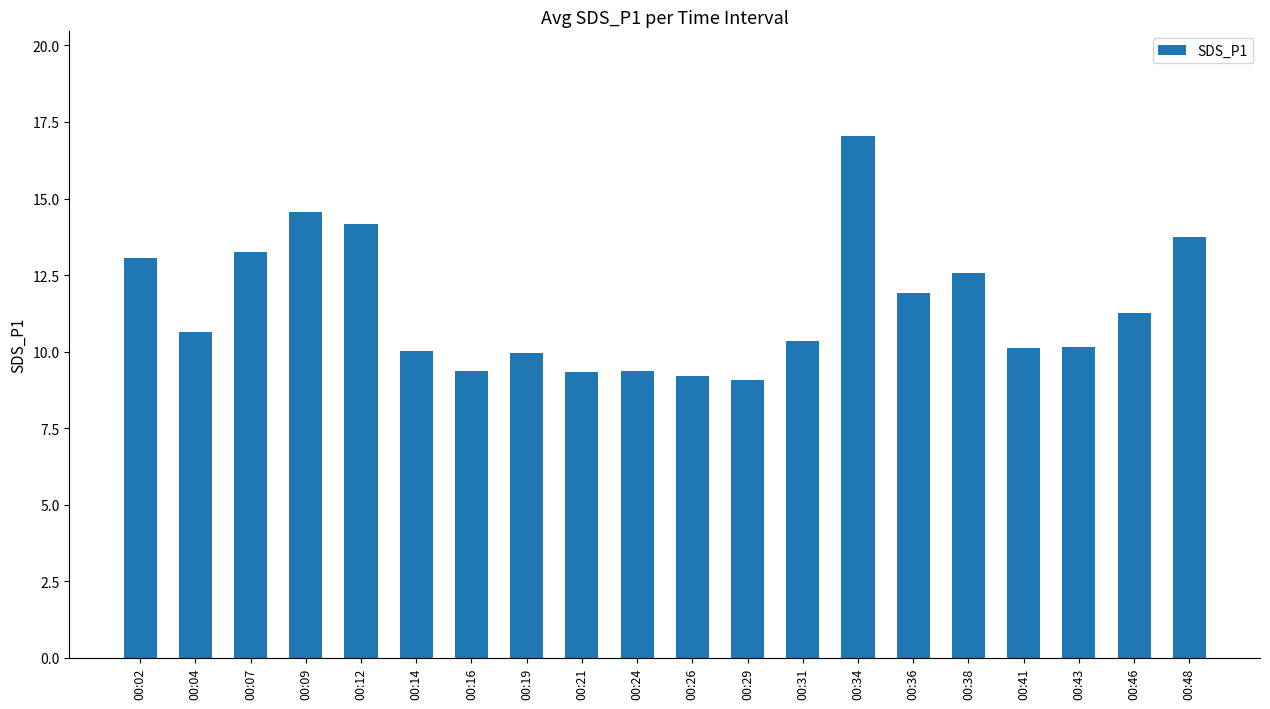

What is the value of the 2nd bar from the left?

10.7